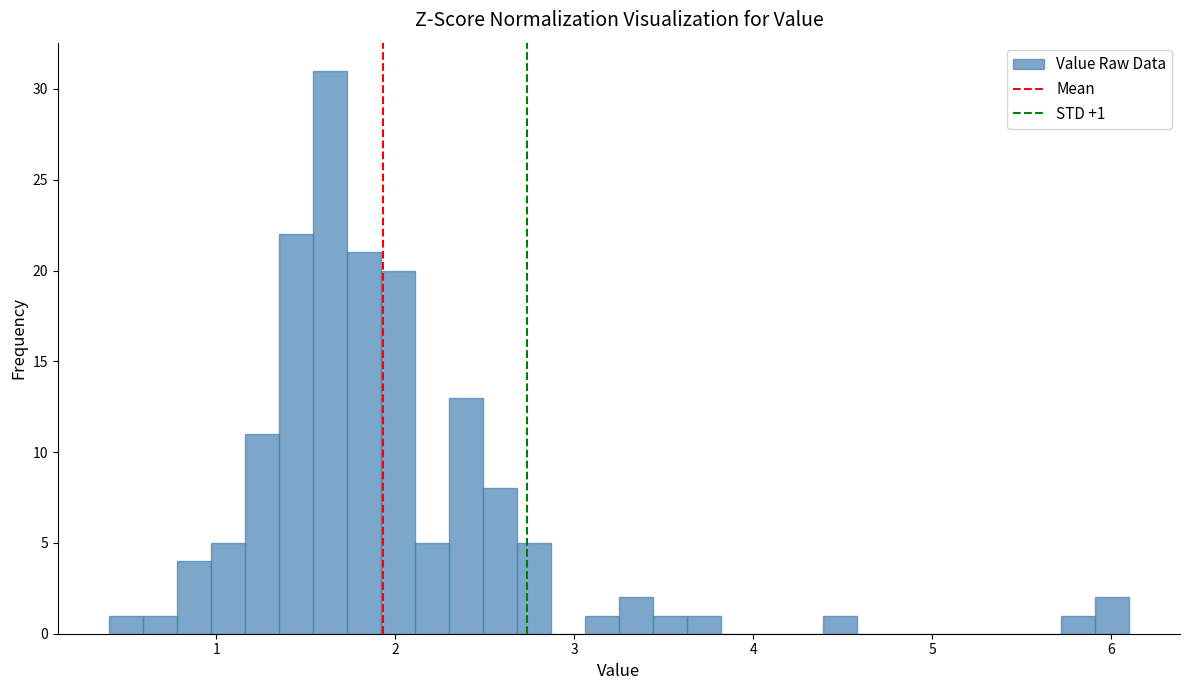

Read against the x-axis, roughly where is the centre of the tallest bar?

1.6